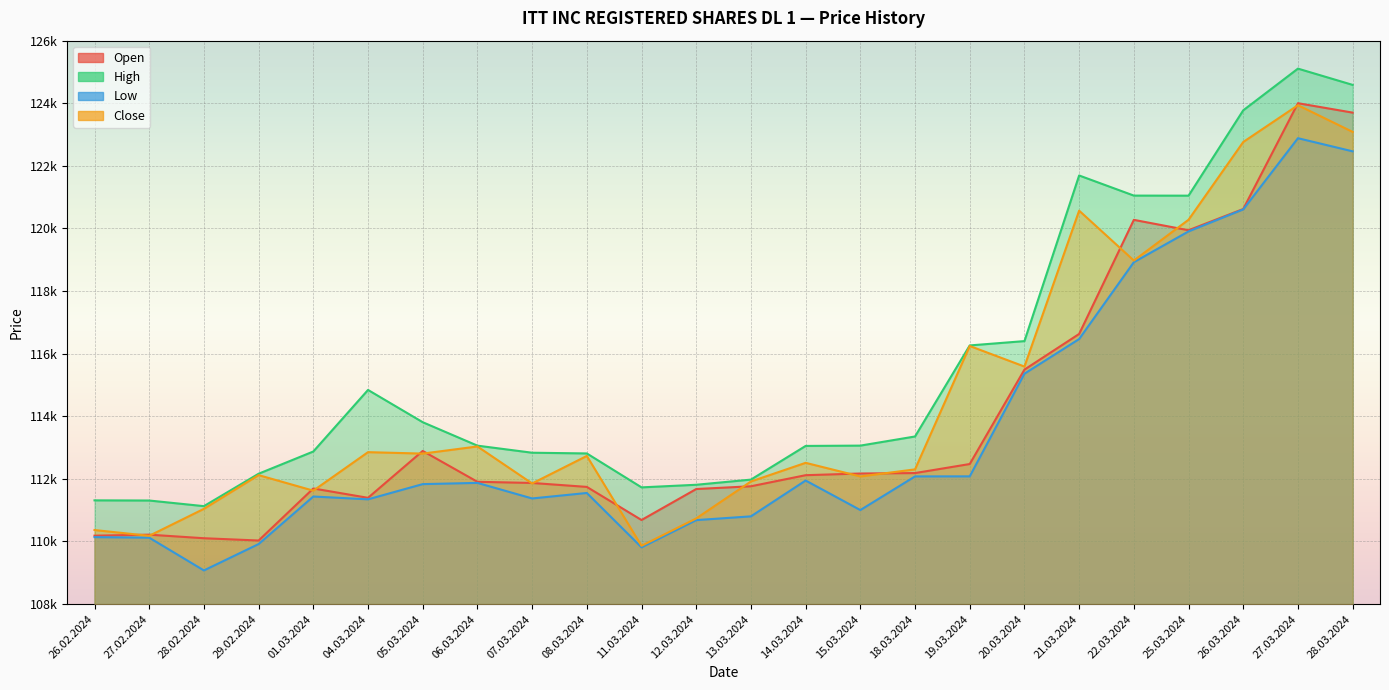

At which category does Open reach its first local peak?

27.02.2024